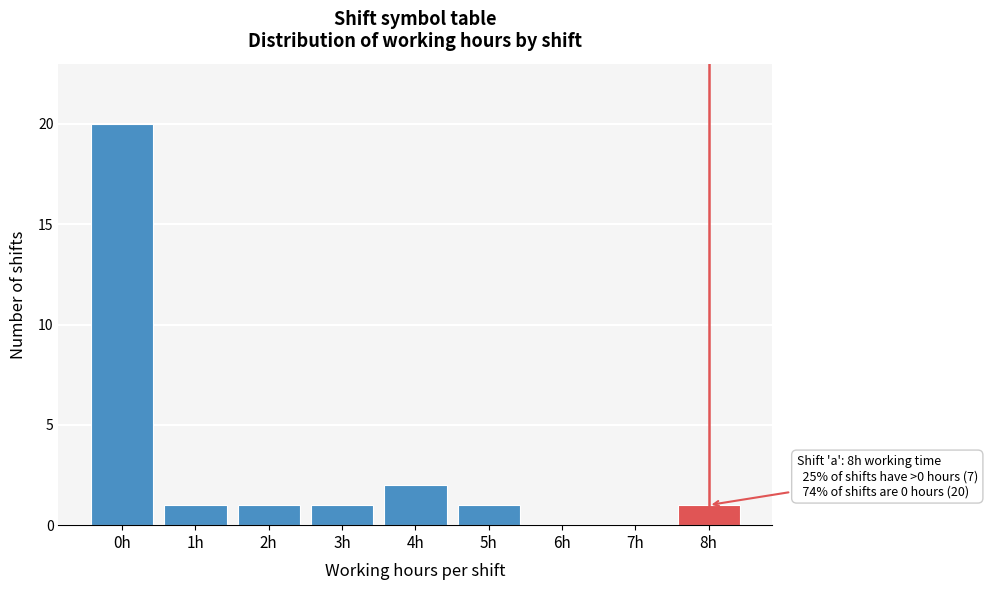

Reading left to right, transcribe all the data shown in this chart.

0h=20	1h=1	2h=1	3h=1	4h=2	5h=1	6h=0	7h=0	8h=1